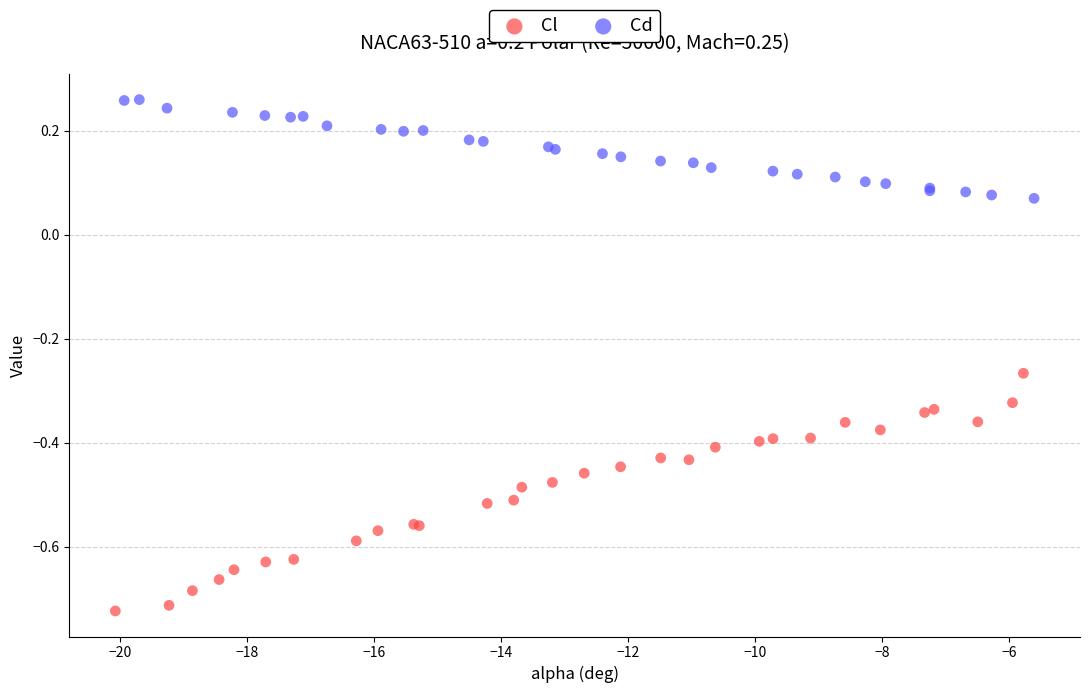

Which series reaches the maximum Y coordinate?

Cd